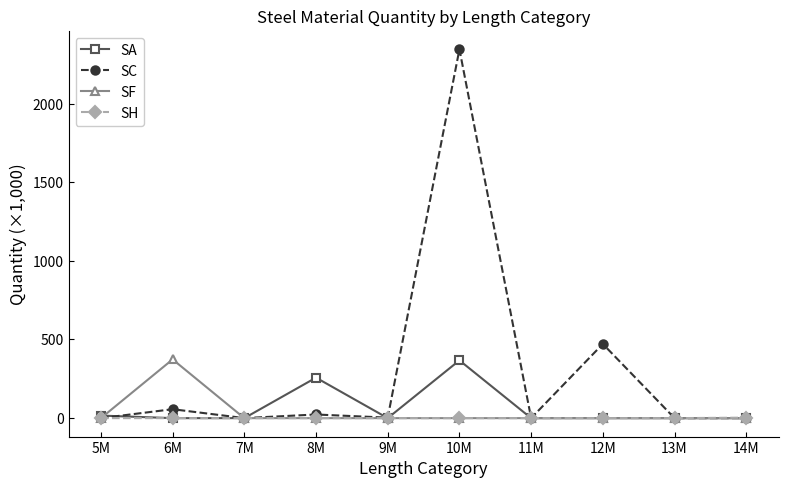

What is the total value across all series at 8M?

280.6